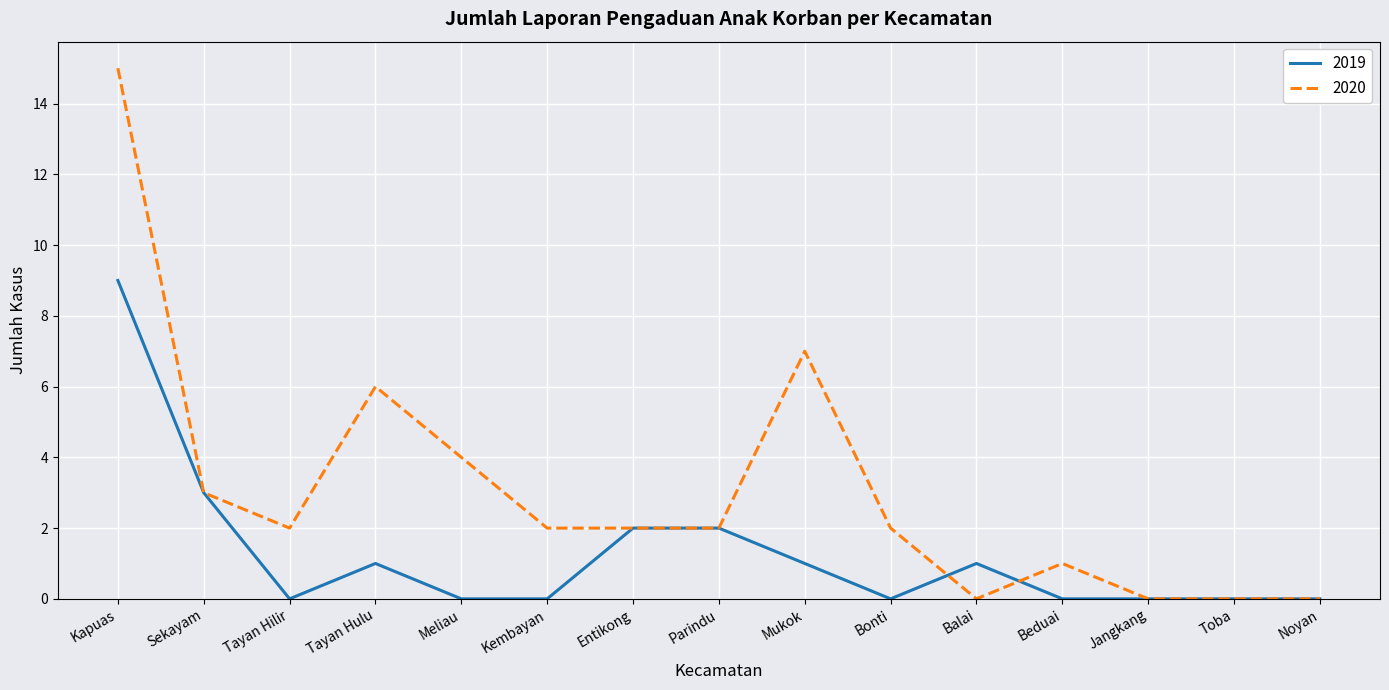

What is the sum of all 2020 values?

46